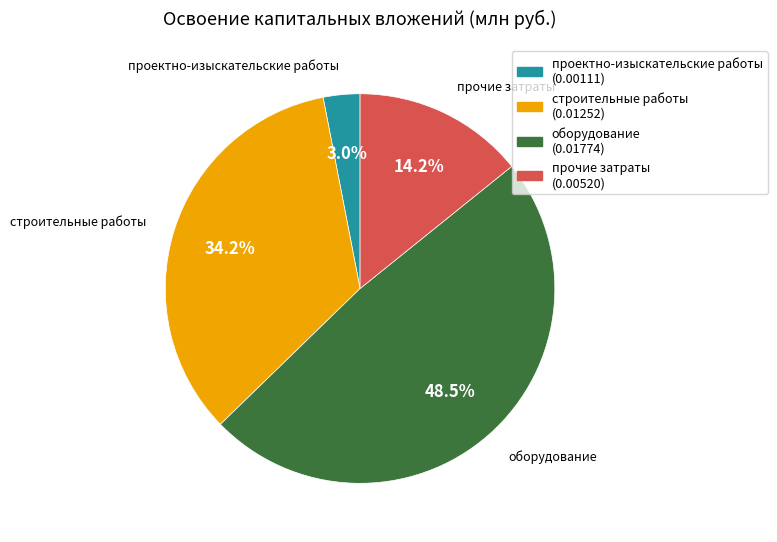

Which has a higher value, оборудование or строительные работы?

оборудование